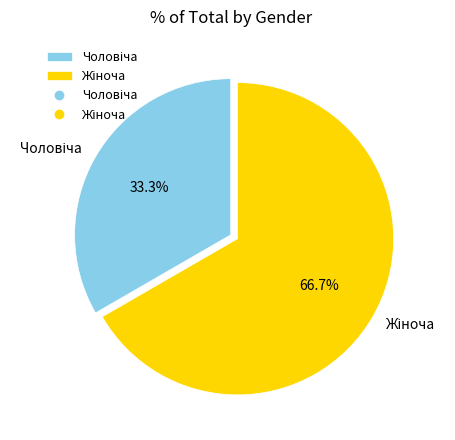

To the nearest percent, what is the average slice percentage?

50%